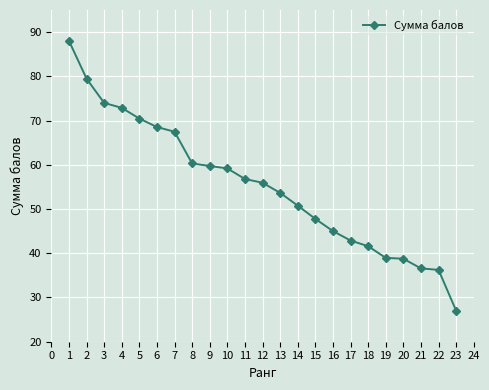

Count the number of categories in the chart.

23